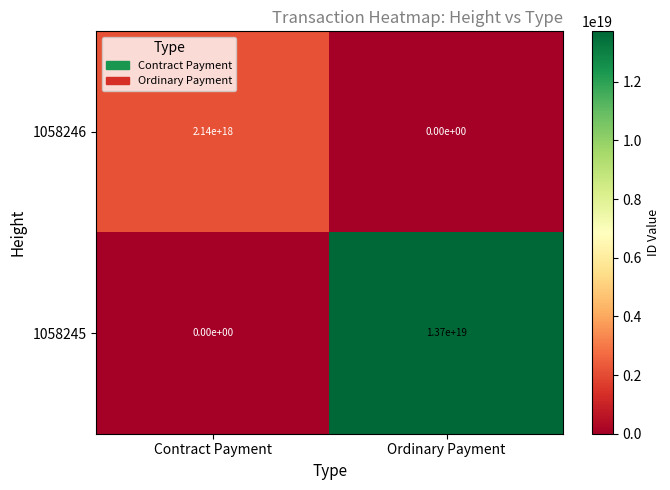

Which series has the largest total across all categories?

1058245